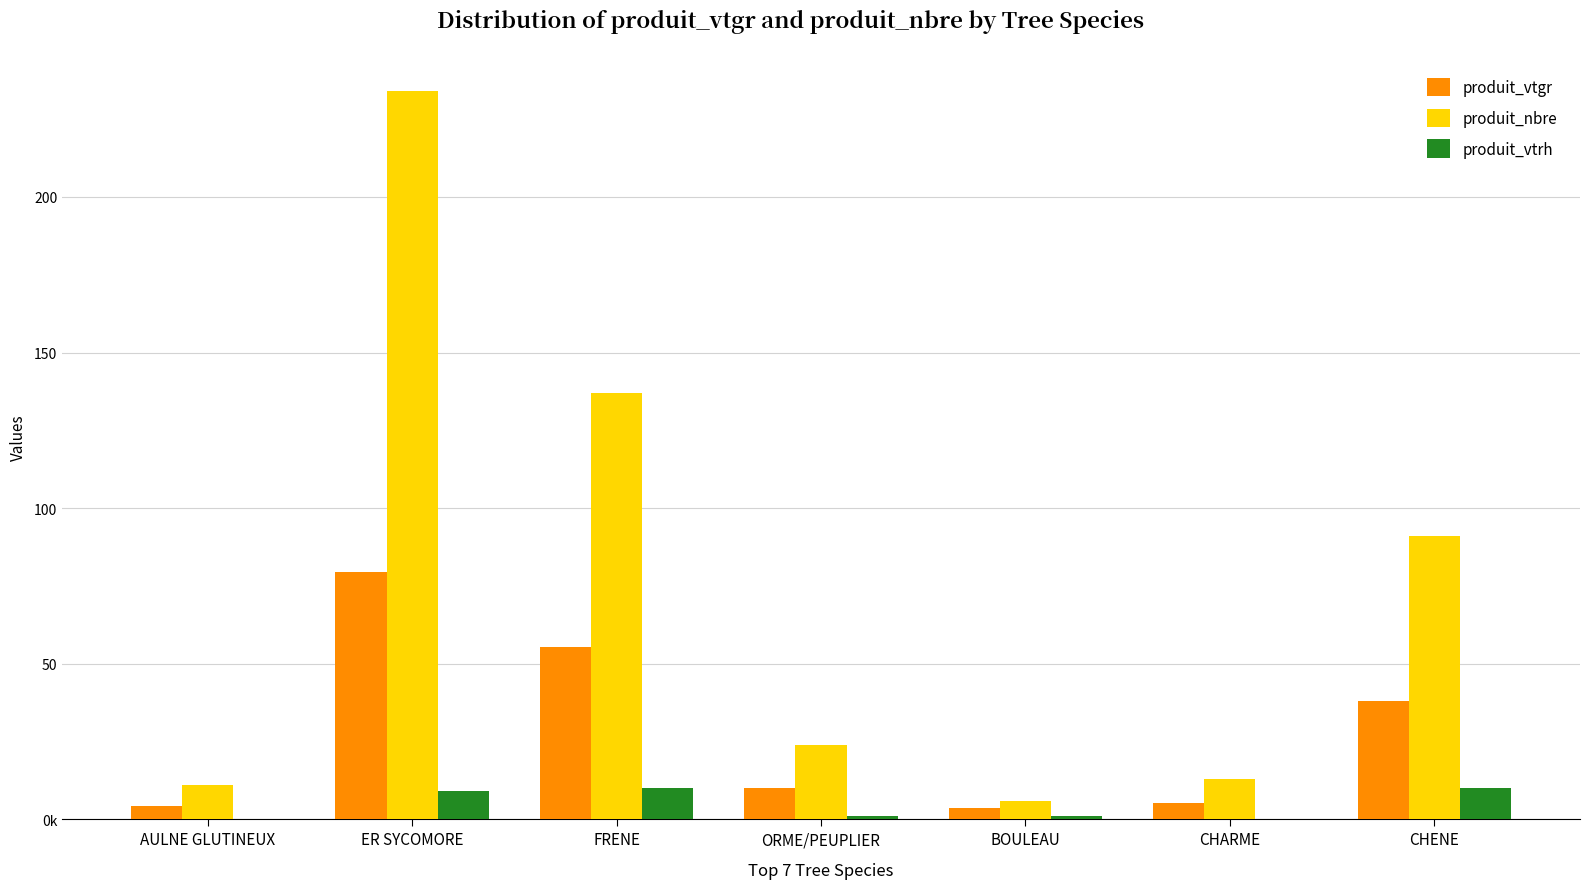

What is the spread (max minus min) of values at CHARME?

13.0